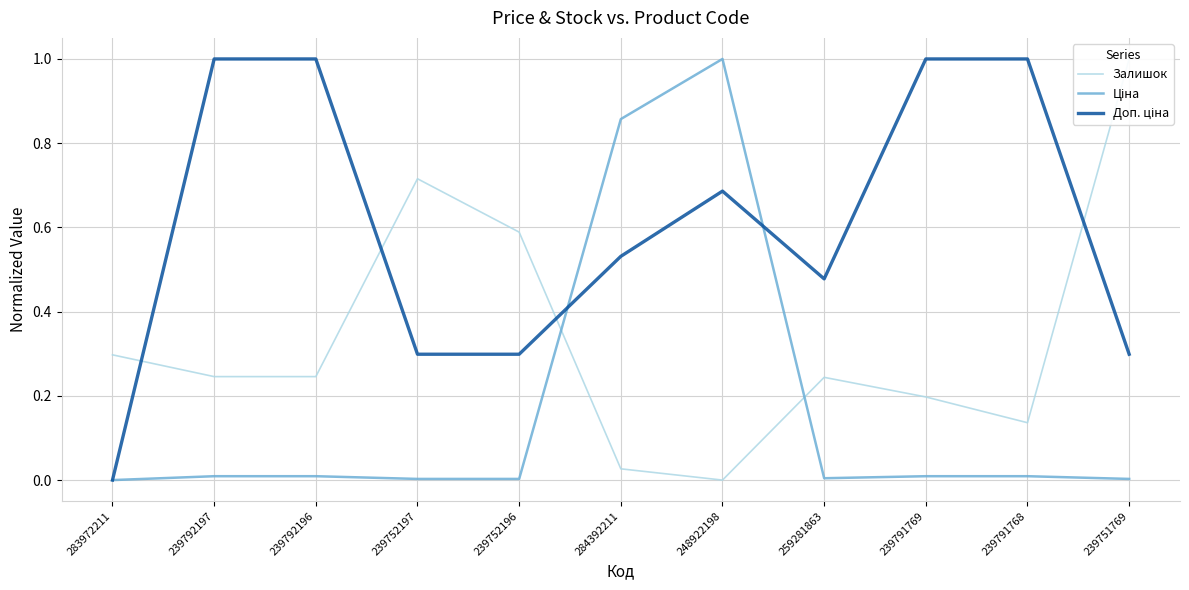

Where is Залишок nearest to the value 0?

248922198